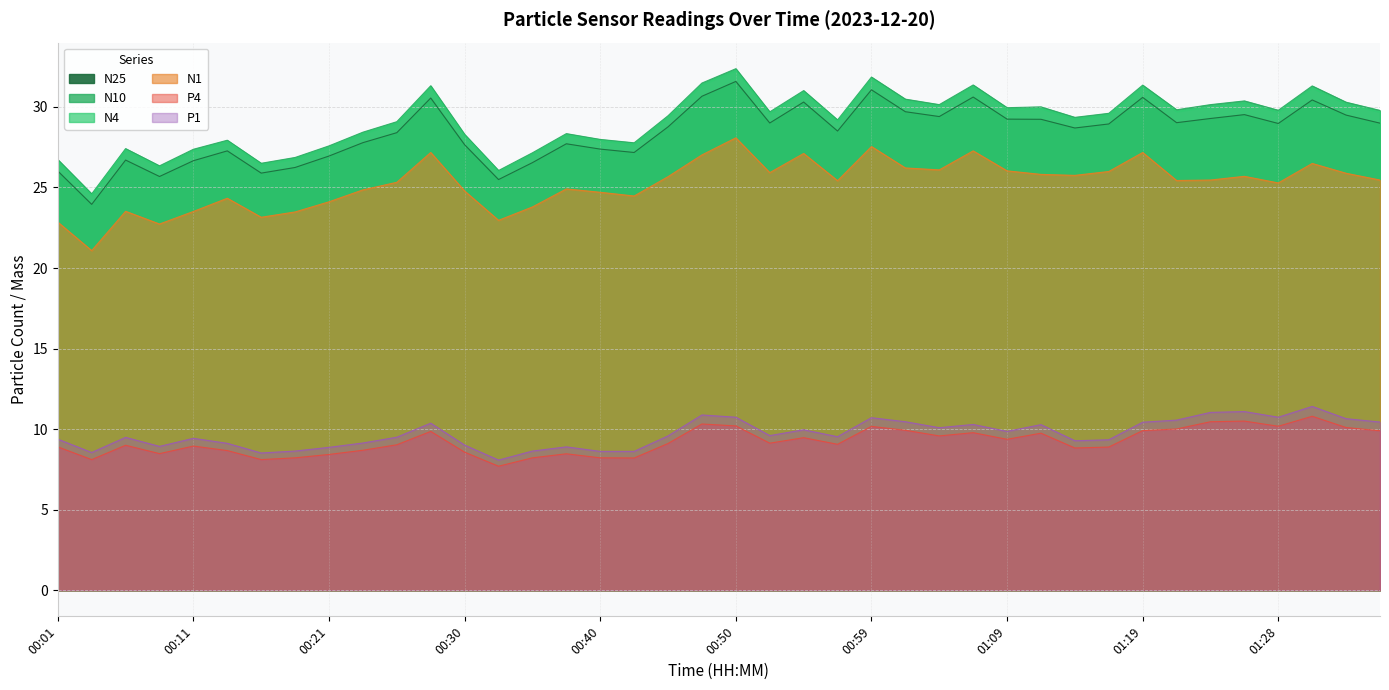

Is it true that P4 equals 17.8 at 00:47?

False